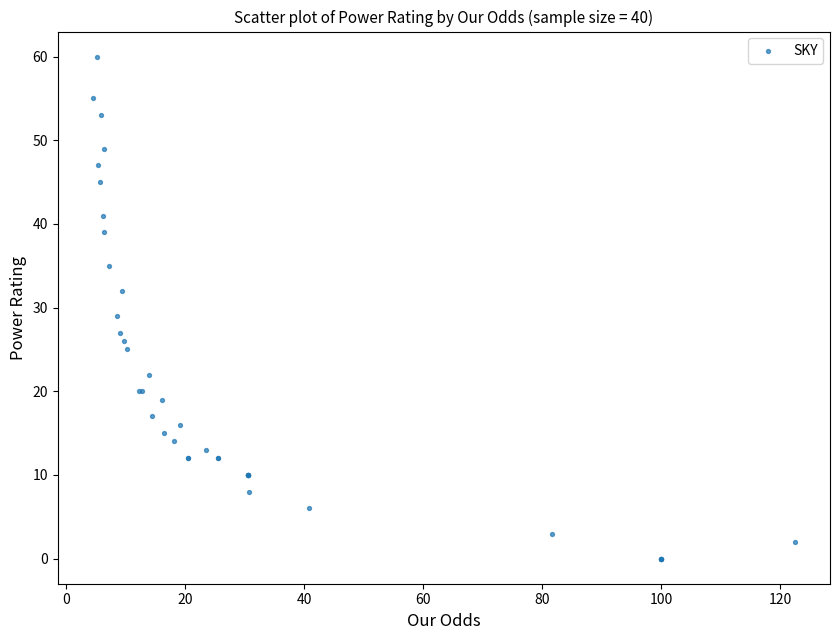

What Y value in the scatter plot is closest to 30?

29